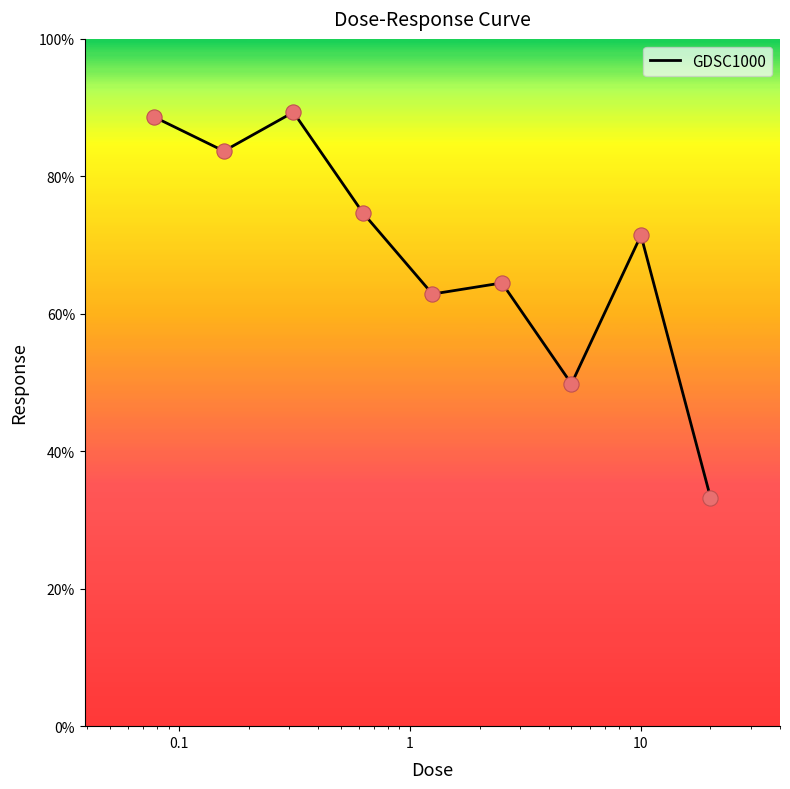

What is the smallest value displayed?

33.3